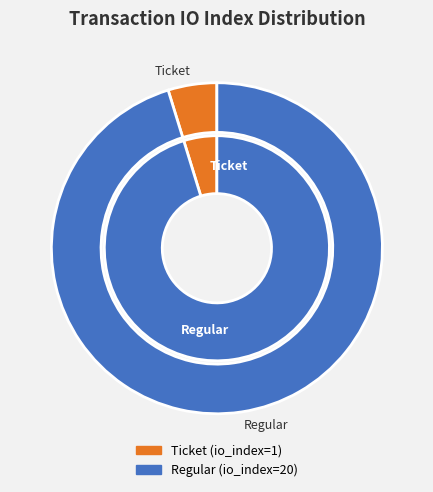

To the nearest percent, what is the difference between the Regular and Ticket slice percentages?

90%